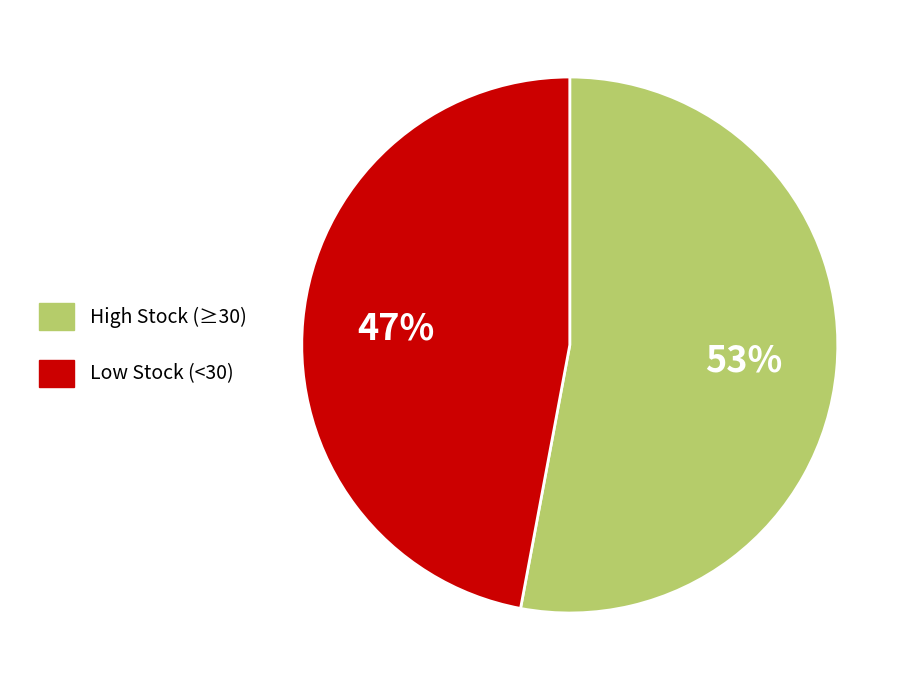

The High Stock (≥30) slice represents 46% of the pie. True or false?

False